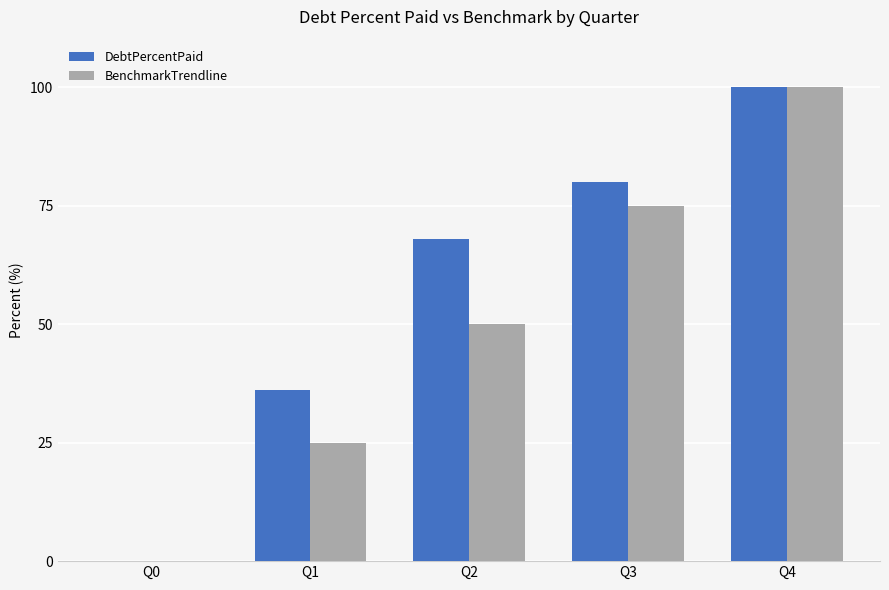

Are the bars grouped side by side (vs. stacked)?

Yes